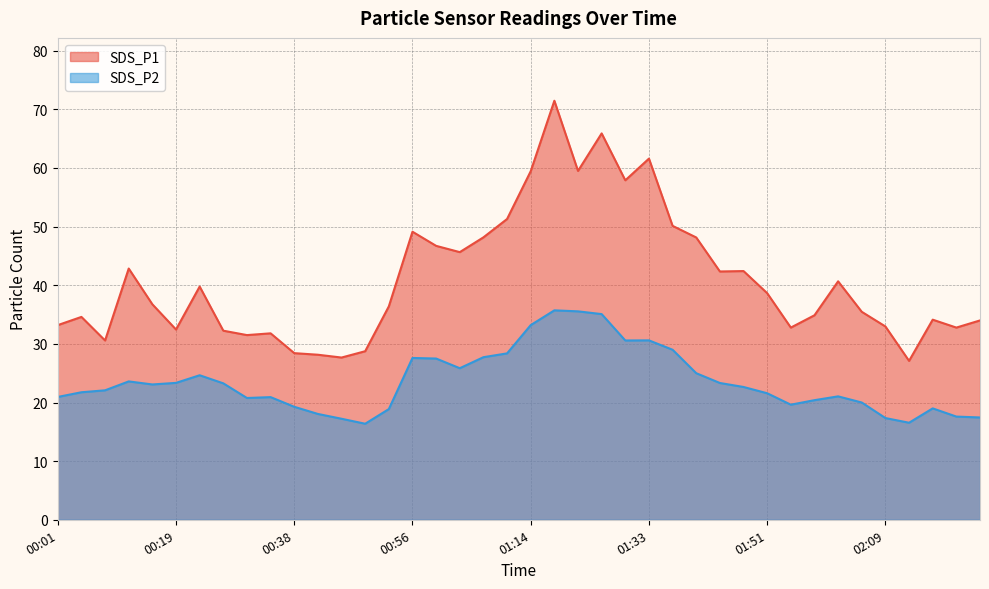

At how many categories does at least one series exceed 71?

1